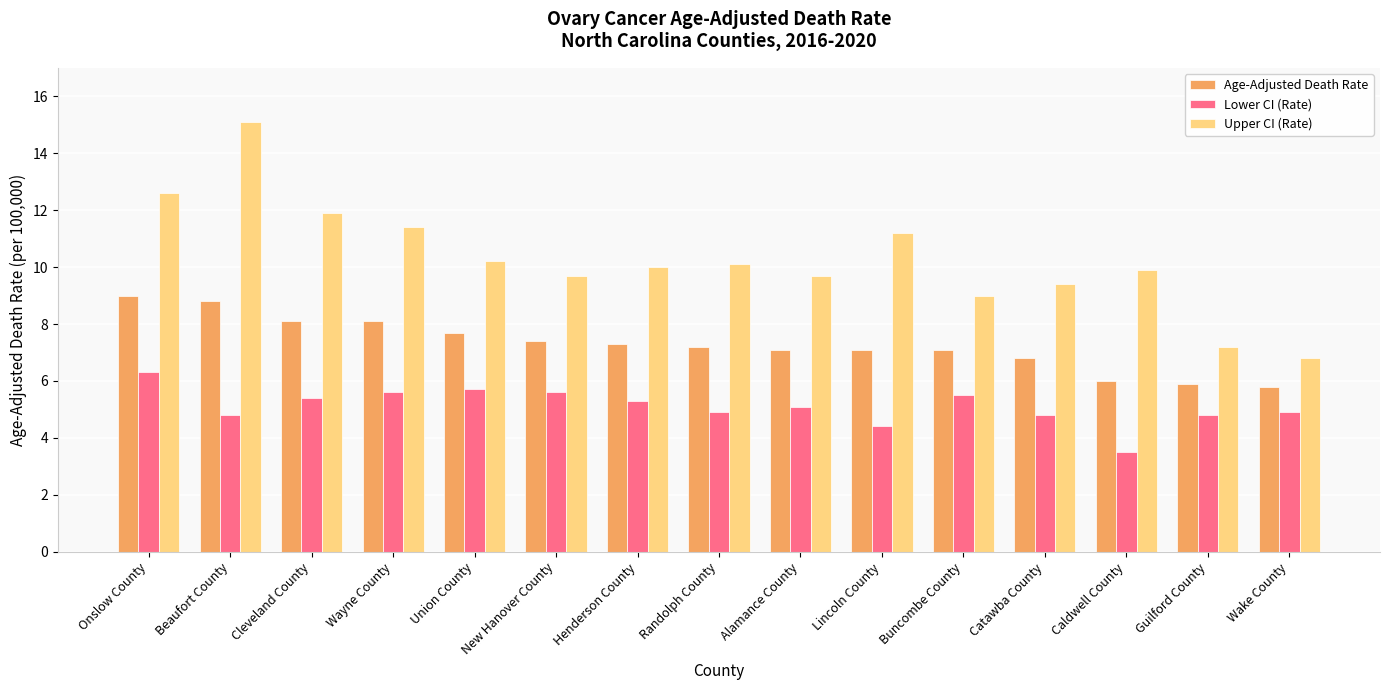

At Buncombe County, list the series in order from smallest to largest.

Lower CI (Rate), Age-Adjusted Death Rate, Upper CI (Rate)